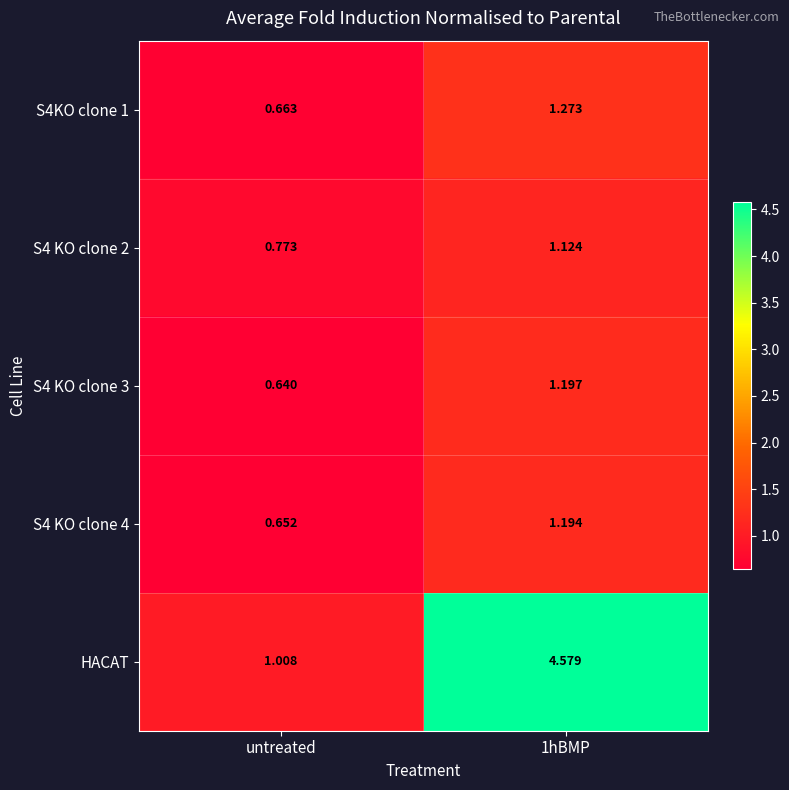

Which series has the largest range (max minus min)?

HACAT